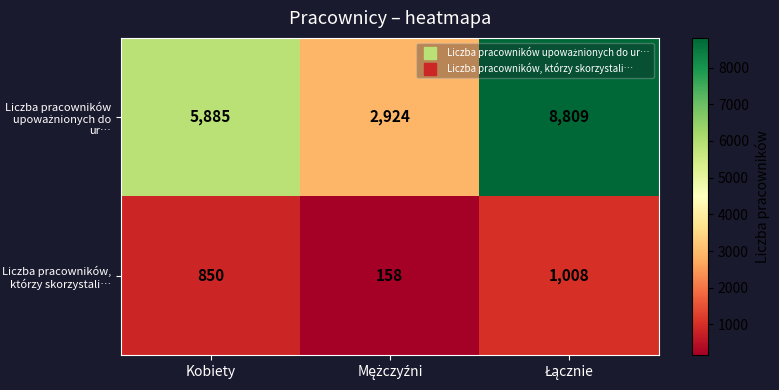

What is the sum of all Liczba pracowników, którzy skorzystali… values?

2016